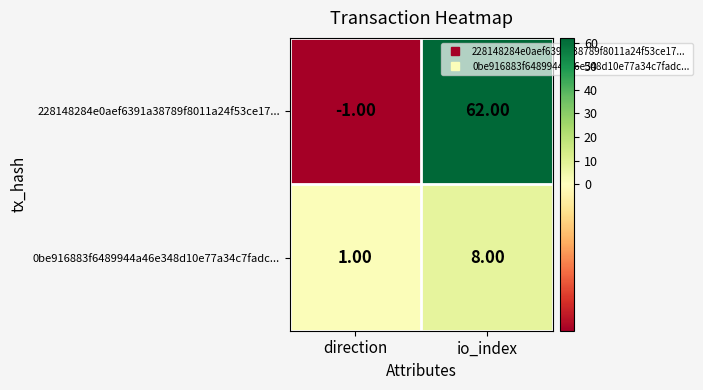

At which label is 0be916883f6489944a46e348d10e77a34c7fadc... closest to 4?

direction